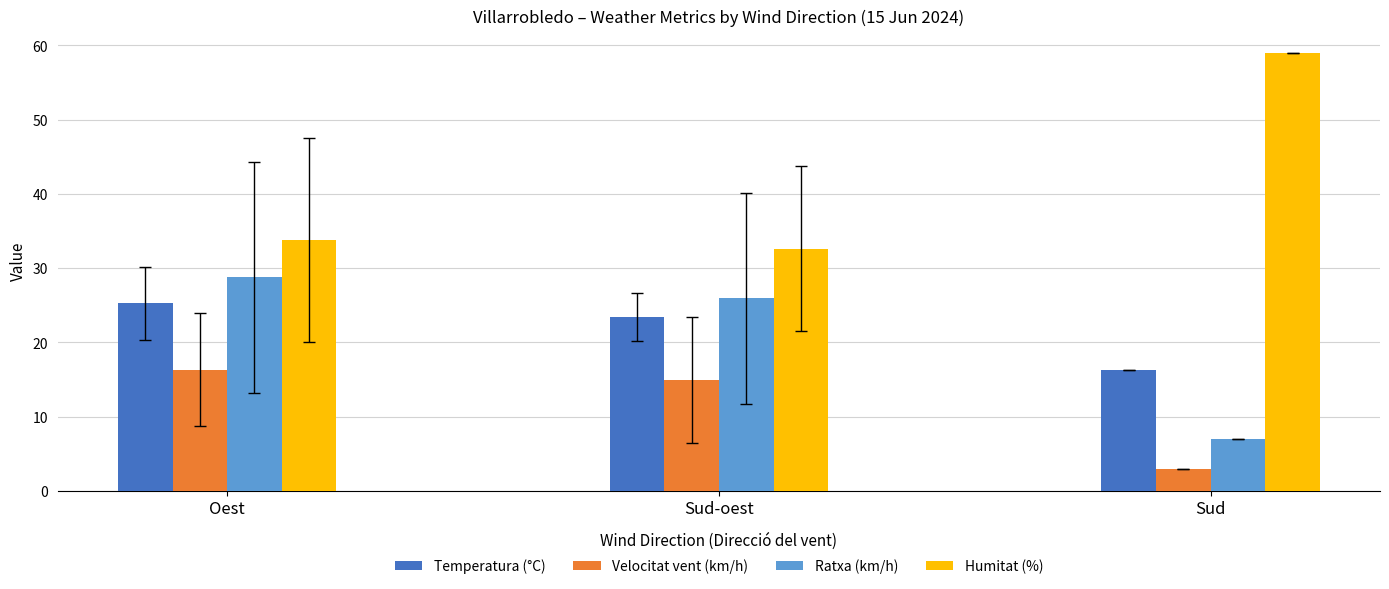

How many bars are there in total?

12